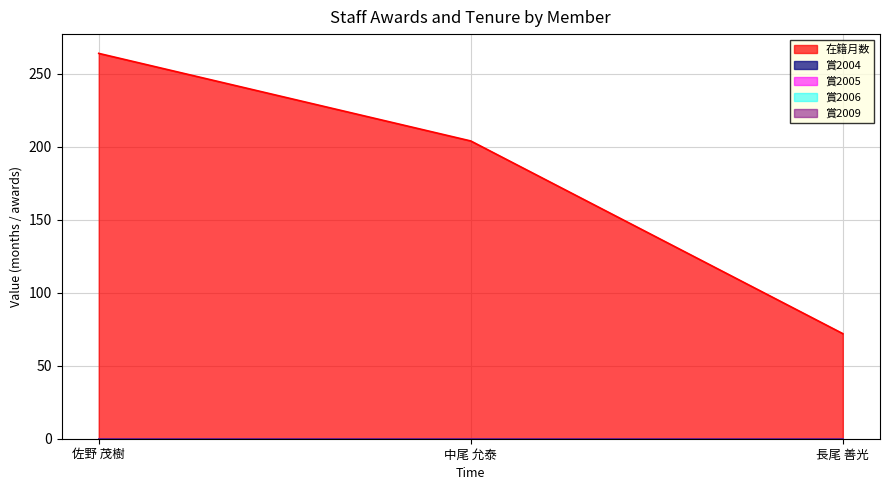

What are all the series names shown in the legend?

在籍月数, 賞2004, 賞2005, 賞2006, 賞2009